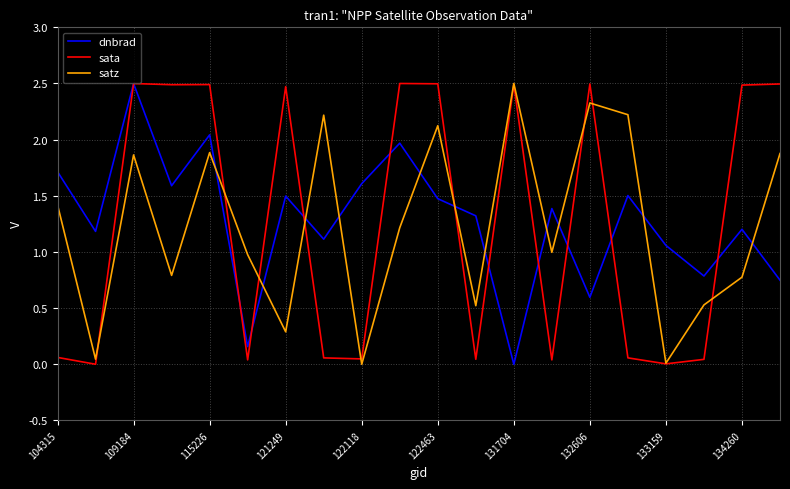

What is the maximum value for satz?

2.5